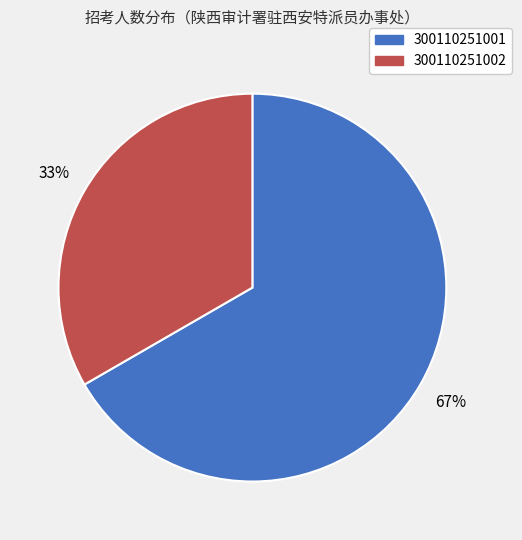

The 300110251001 slice represents 76% of the pie. True or false?

False